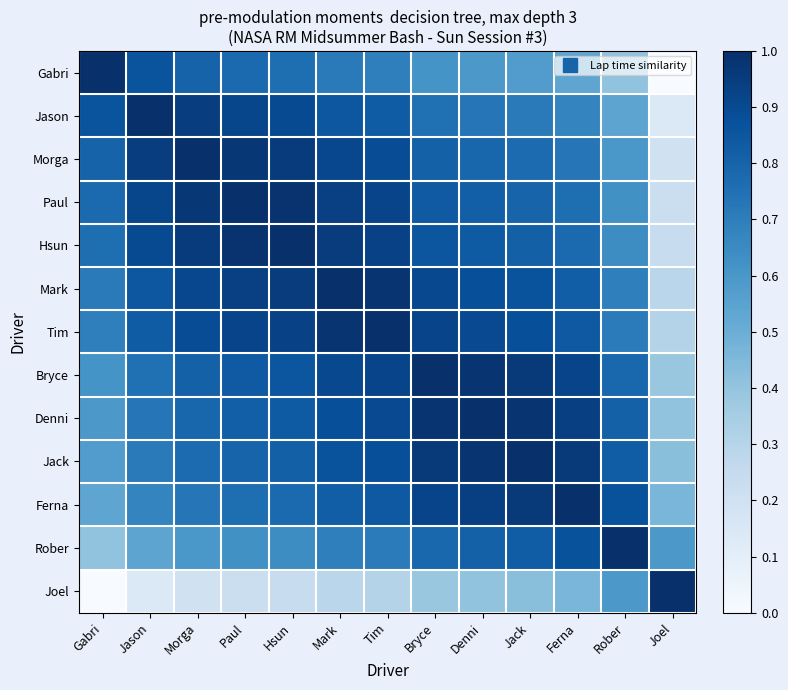

At which category is the sum across all series the highest?

Tim